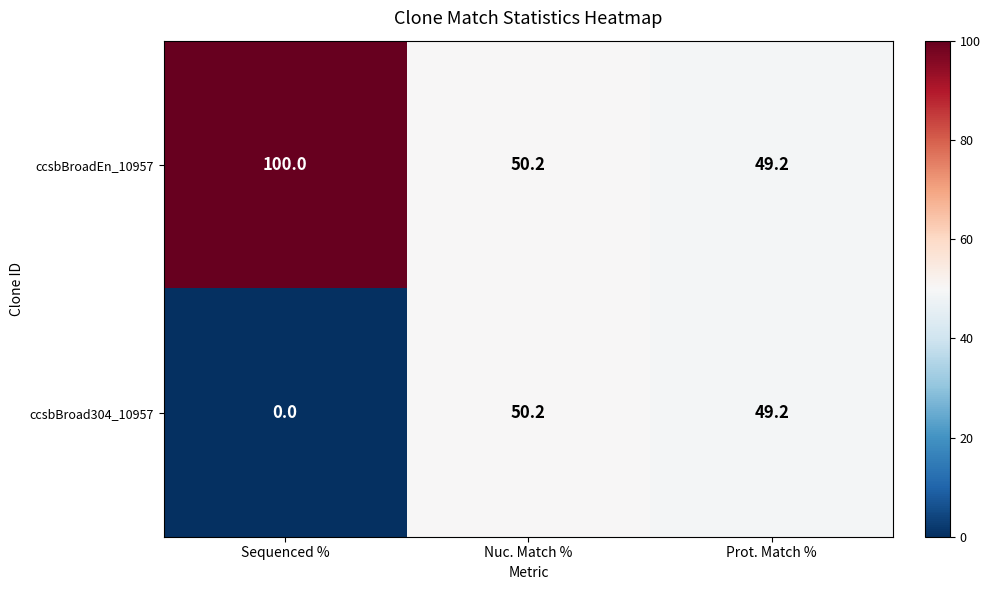

How many data points in ccsbBroad304_10957 are above 49?

2